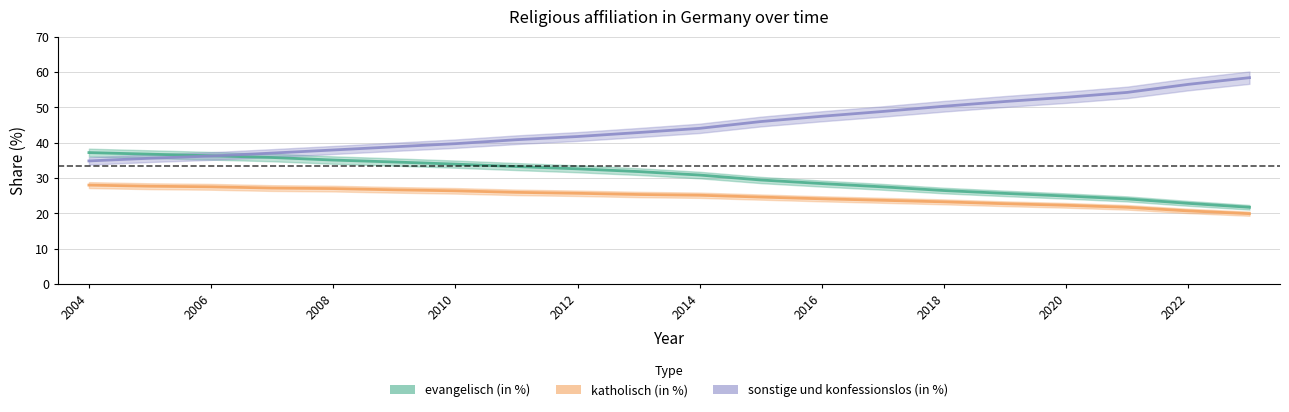

What is the maximum value for evangelisch (in %)?

37.2